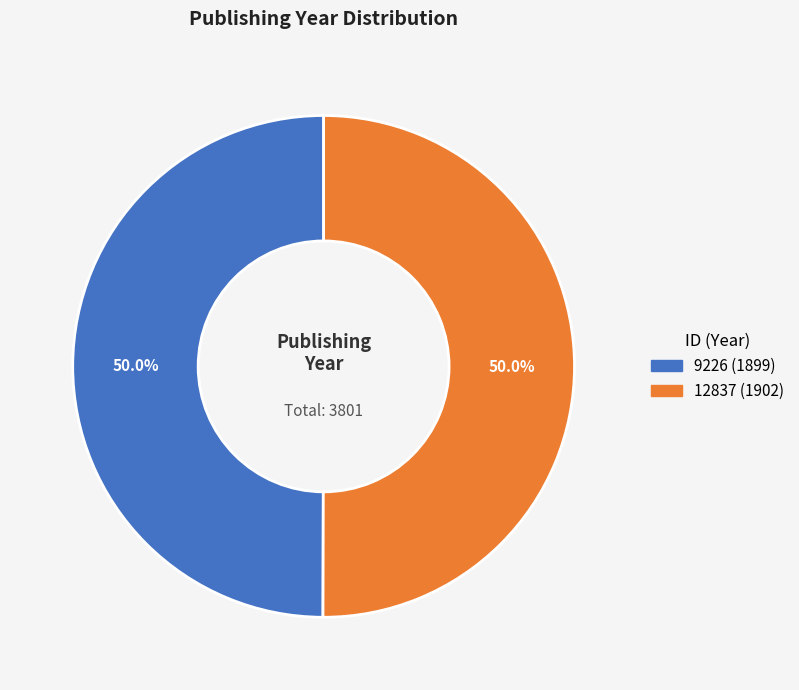

Is it true that 12837 is 57% of the pie?

False